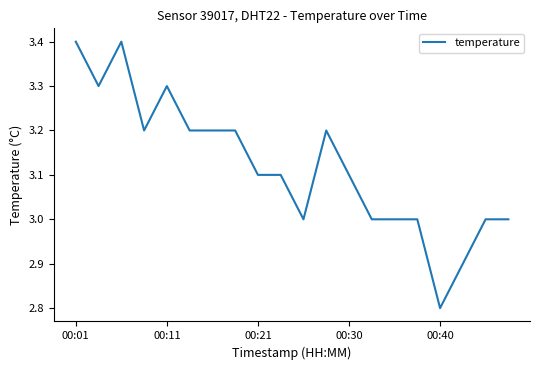

What is the greatest value displayed?

3.4